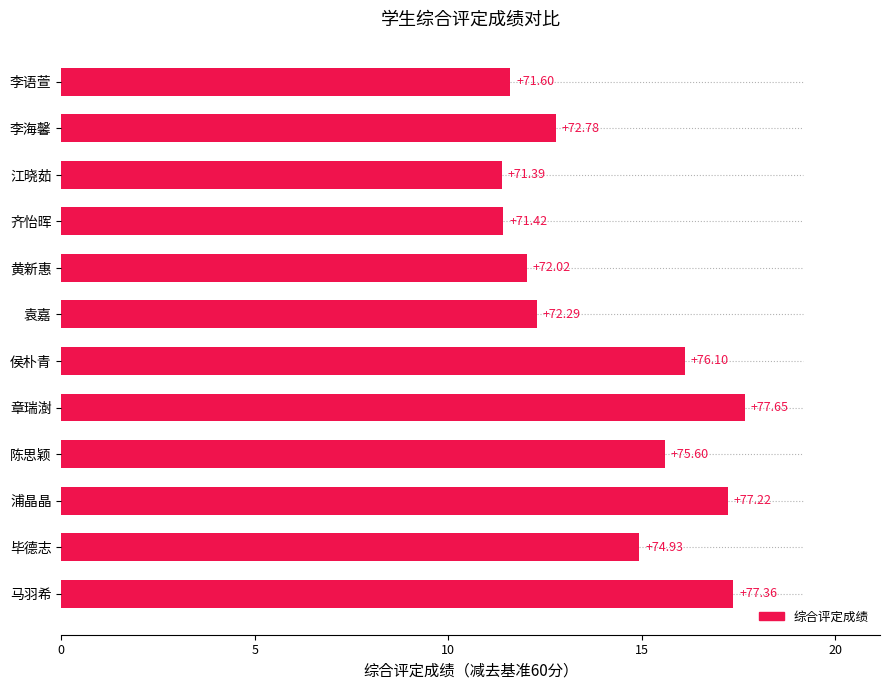

How many bars are there in total?

12